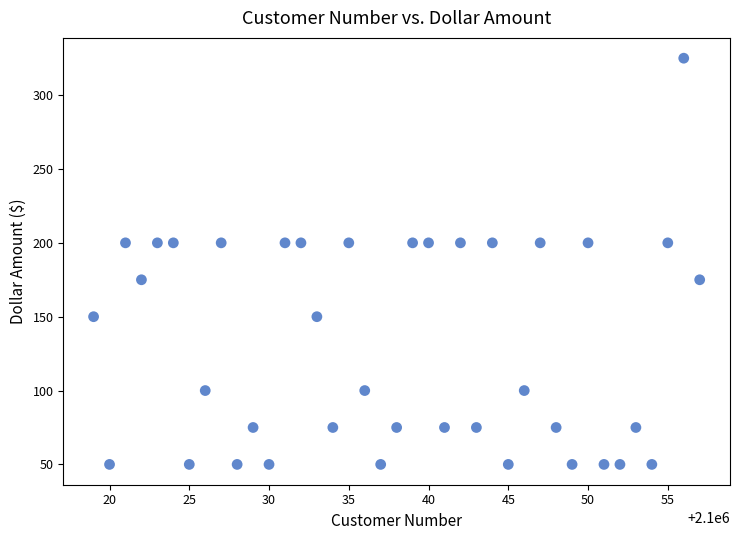

What is the range of Y values (max minus min)?

275